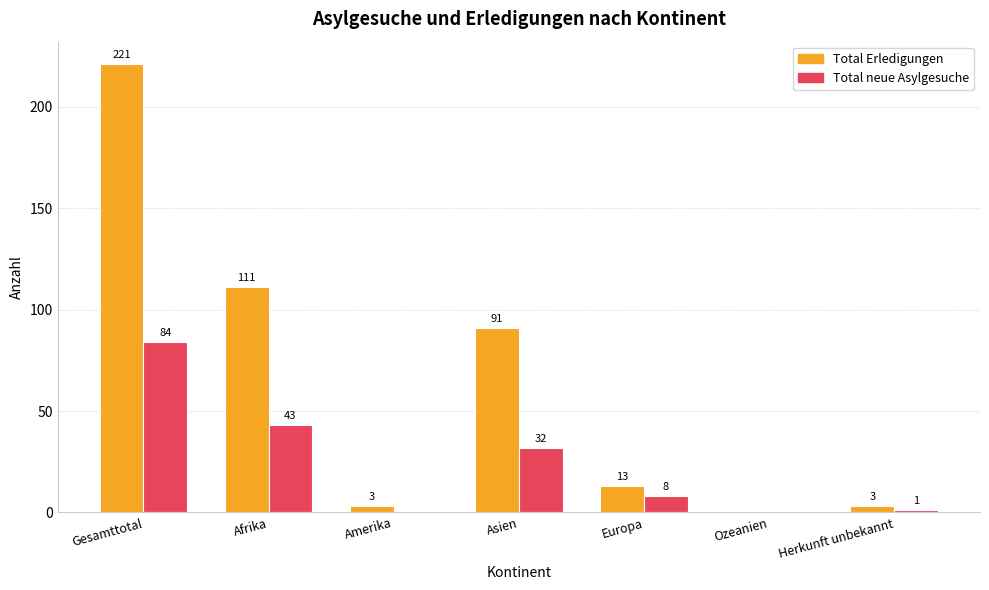

What is the difference between the Total Erledigungen values at Europa and Amerika?

10